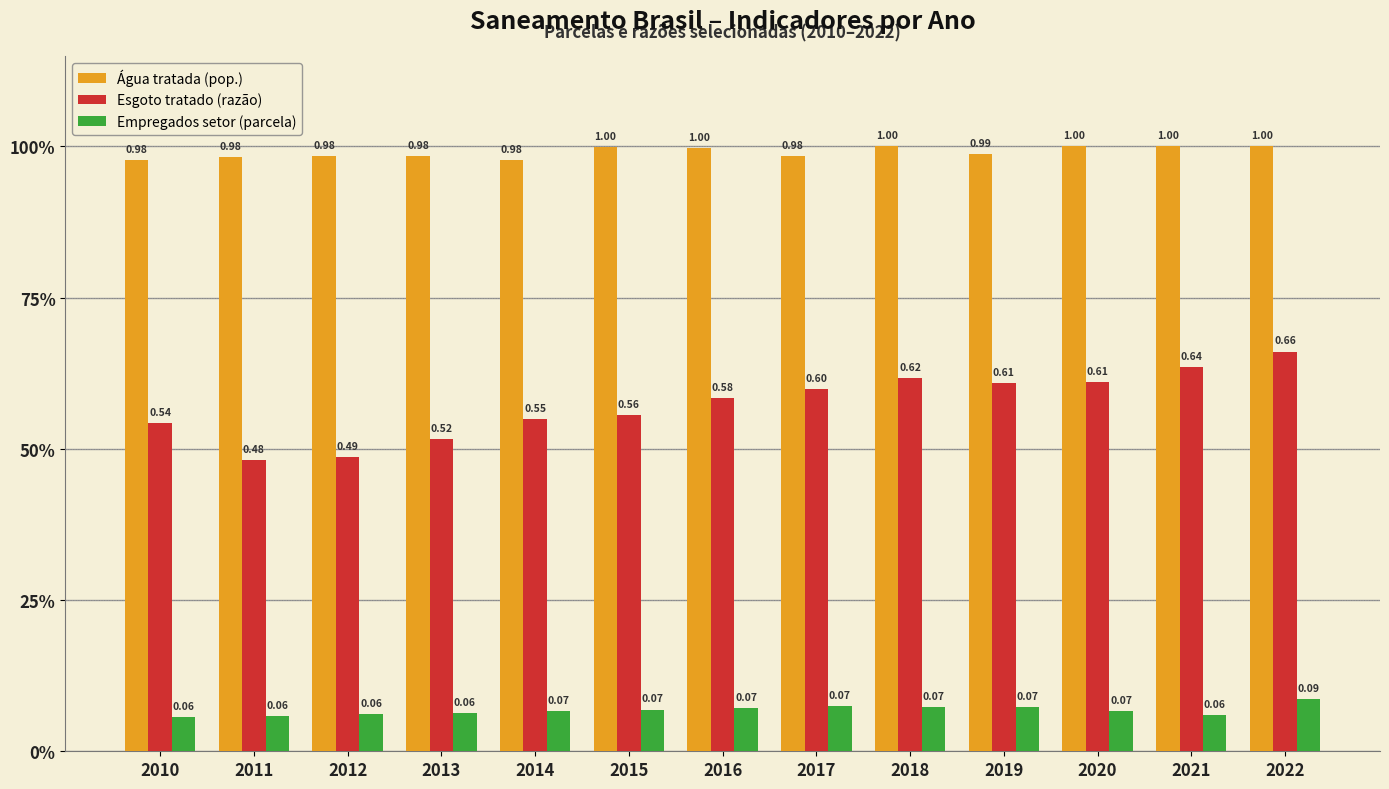

Are the bars grouped side by side (vs. stacked)?

Yes